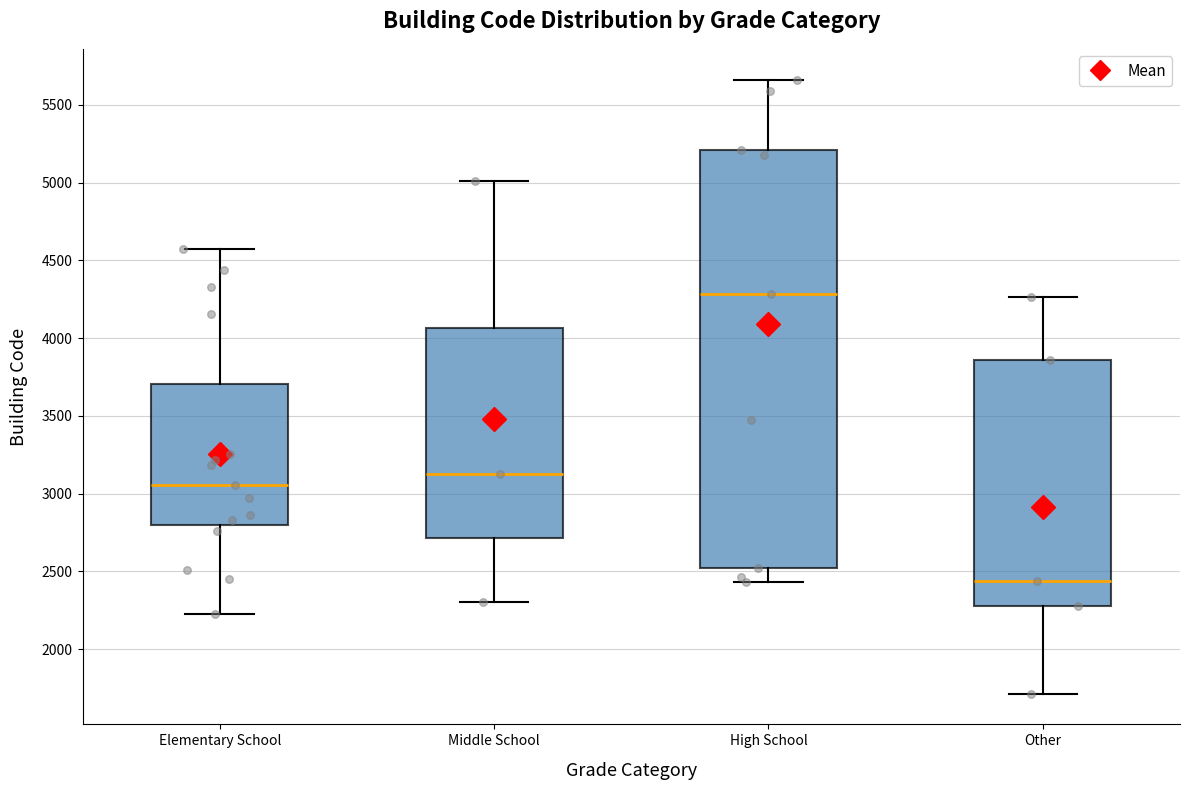

Which box's median line is the lowest?

Other